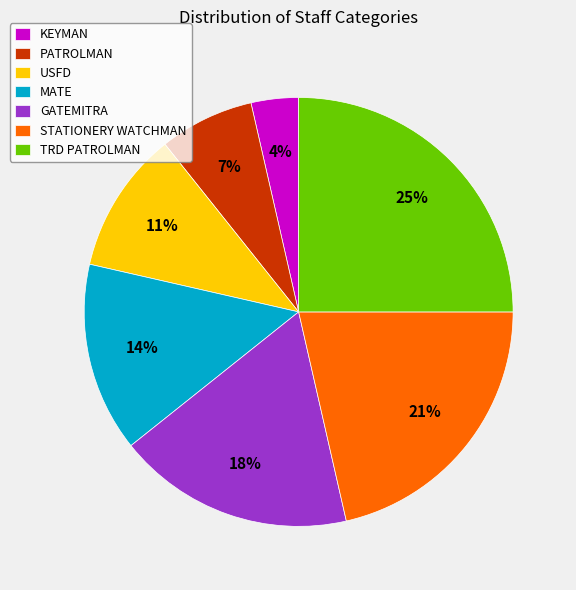

What percentage is the KEYMAN slice, to the nearest percent?

4%